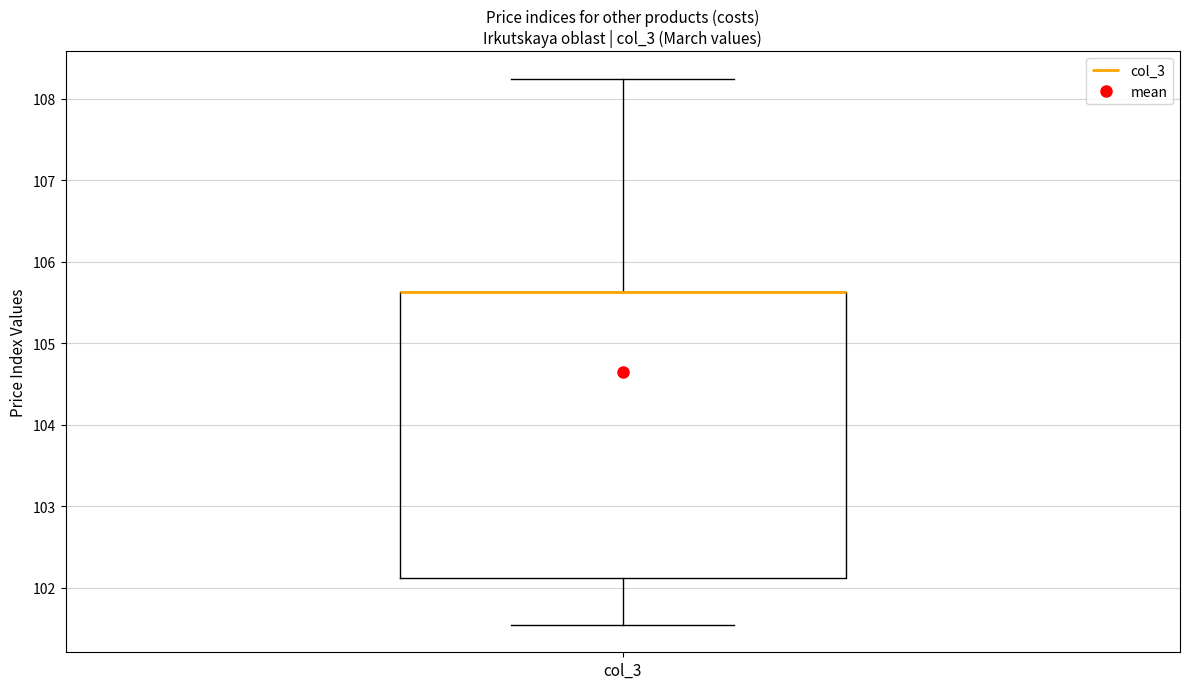

Transcribe this box plot: give where the median line is, the range the box spans, and where the two whiskers end, as read against the y-axis. The values are not printed on the chart, so give them approximately, as read against the axis.

median 105.6 (drawn on the box's upper edge), box 102.1 to 105.6, whiskers 101.5 to 108.2